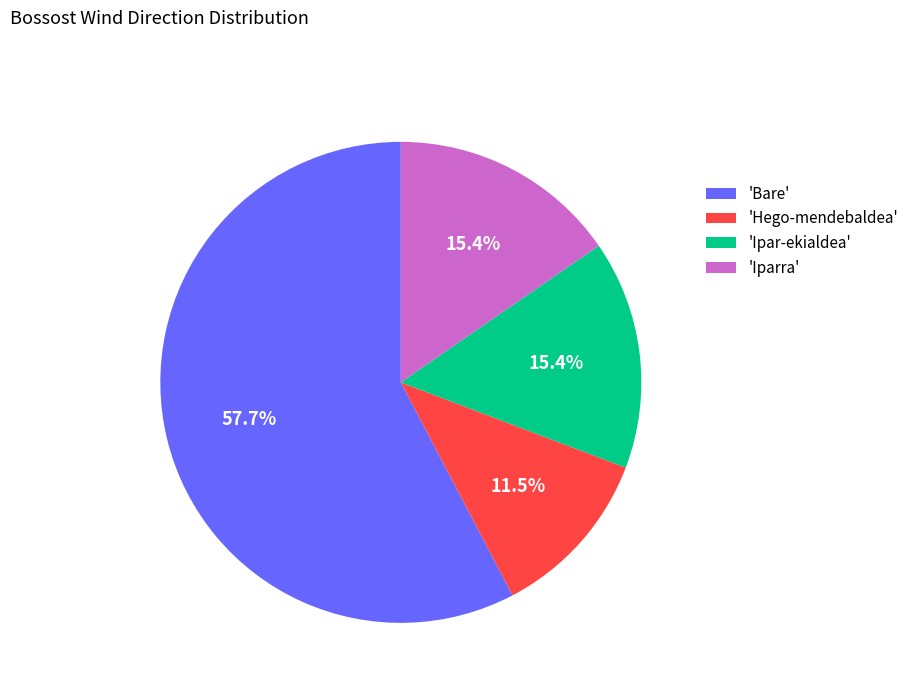

How much of the chart is everything except 'Hego-mendebaldea'?

88.5%